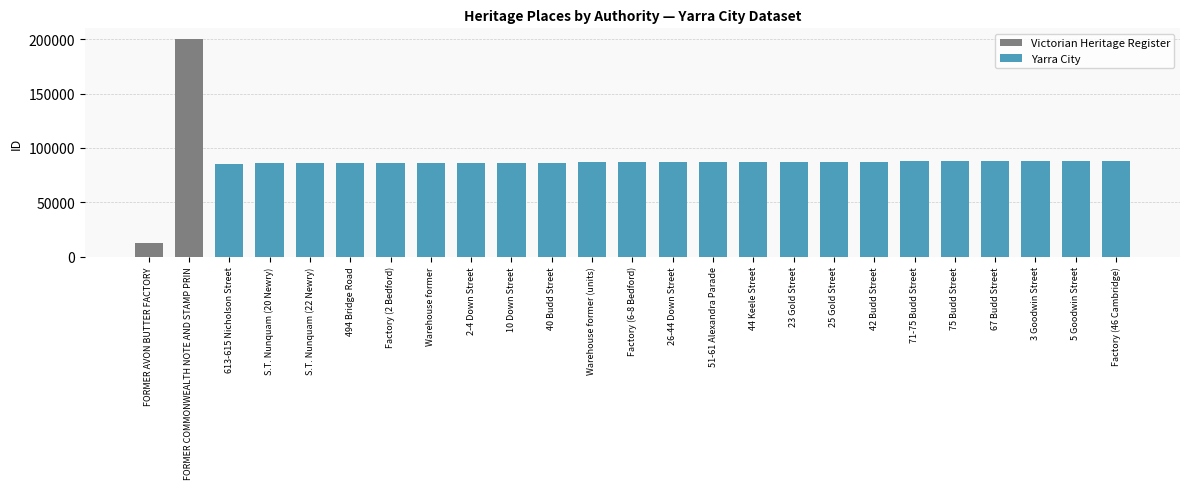

The value of Yarra City at Factory (6-8 Bedford) is 86685. True or false?

True